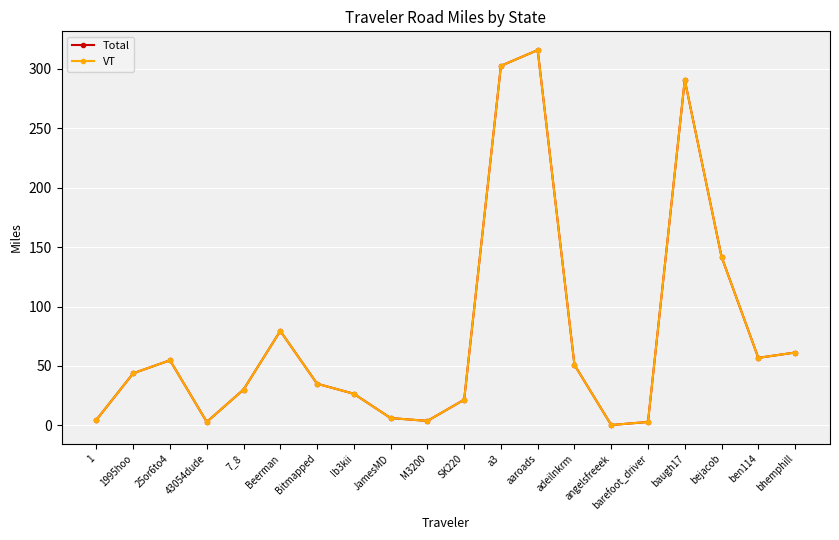

What position from the left is 43054dude?

4